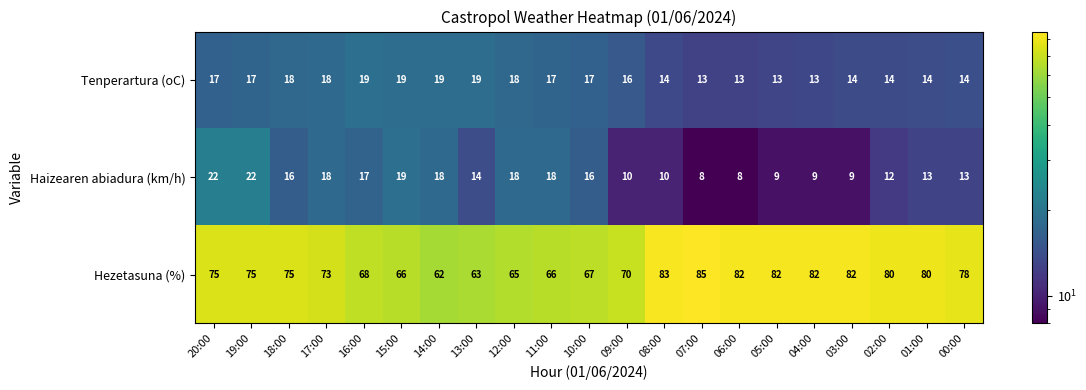

The Hezetasuna (%) series shows 21 at 09:00. True or false?

False